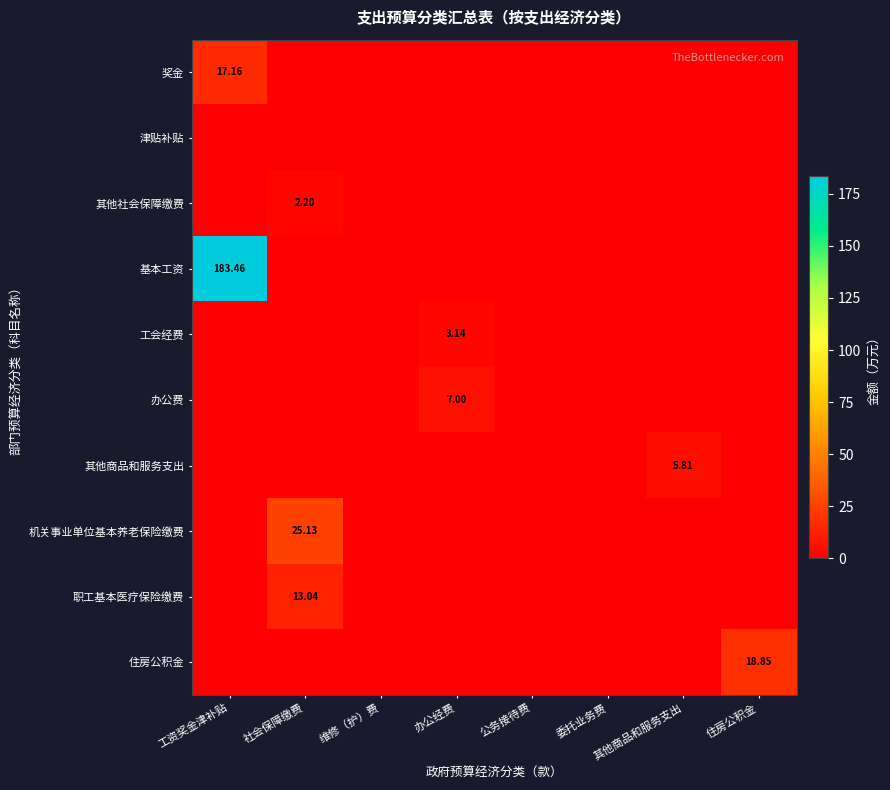

Which series changed the most between 社会保障缴费 and 办公经费?

机关事业单位基本养老保险缴费